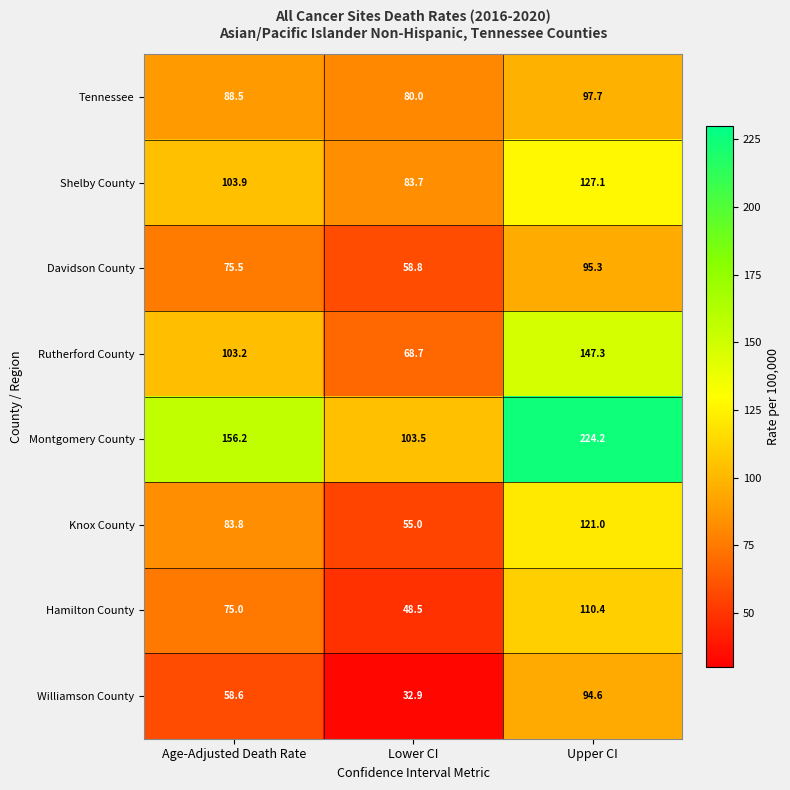

Which series changed the most between Lower CI and Upper CI?

Montgomery County